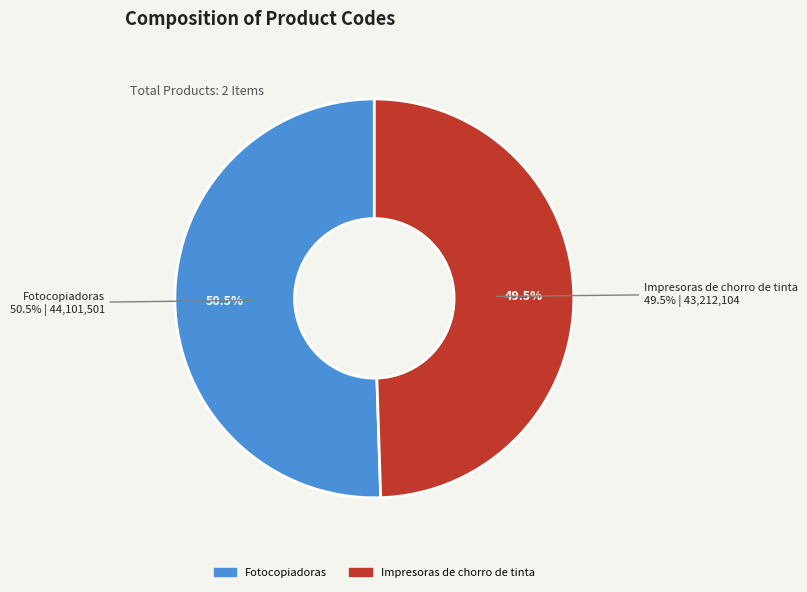

The Impresoras de chorro de tinta slice represents 42% of the pie. True or false?

False